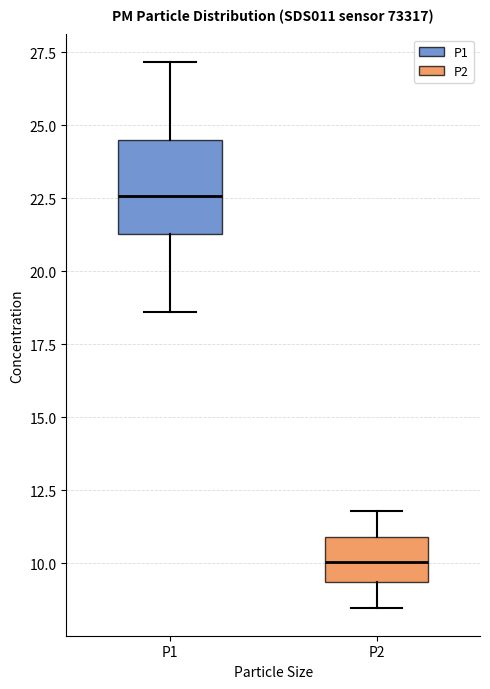

Reading left to right, transcribe this box plot: for each box, give where its median line is, the range the box spans, and where its two whiskers end, as read against the y-axis. The values are not printed on the chart, so give them approximately, as read against the axis.

P1: median 22.5, box 21.5 to 24.5, whiskers 18.5 to 27.0
P2: median 10.0, box 9.5 to 11.0, whiskers 8.5 to 12.0